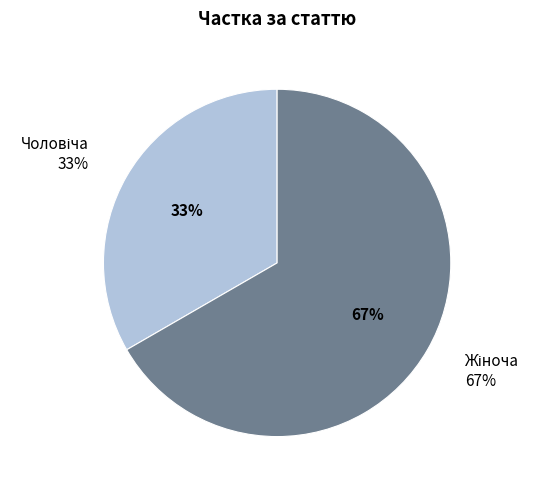

Which has a higher value, Жіноча or Чоловіча?

Жіноча